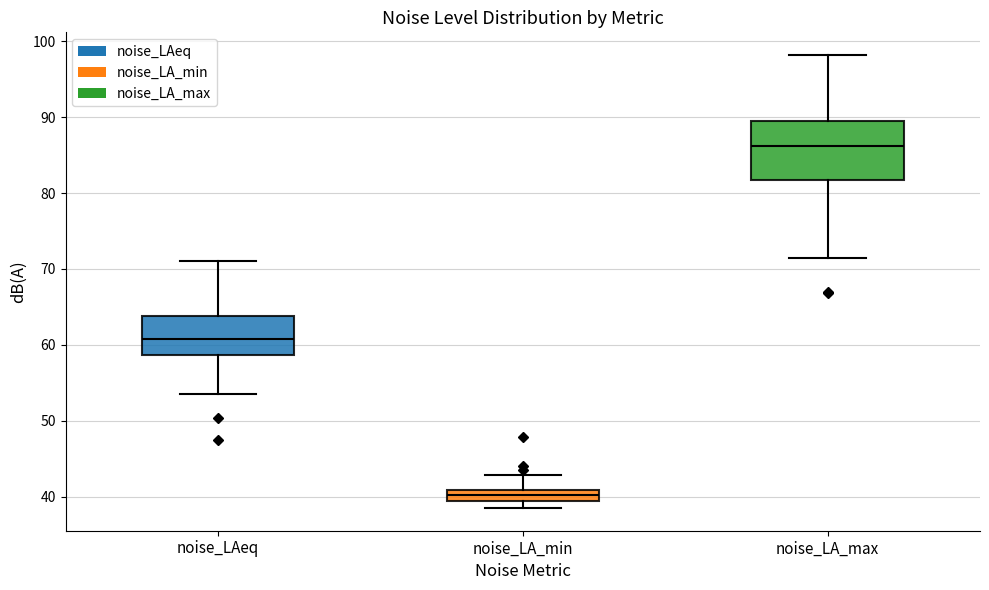

Where does the median line of the box for noise_LA_max sit on the y-axis? The values are not printed on the chart, so give them approximately, as read against the axis.

86